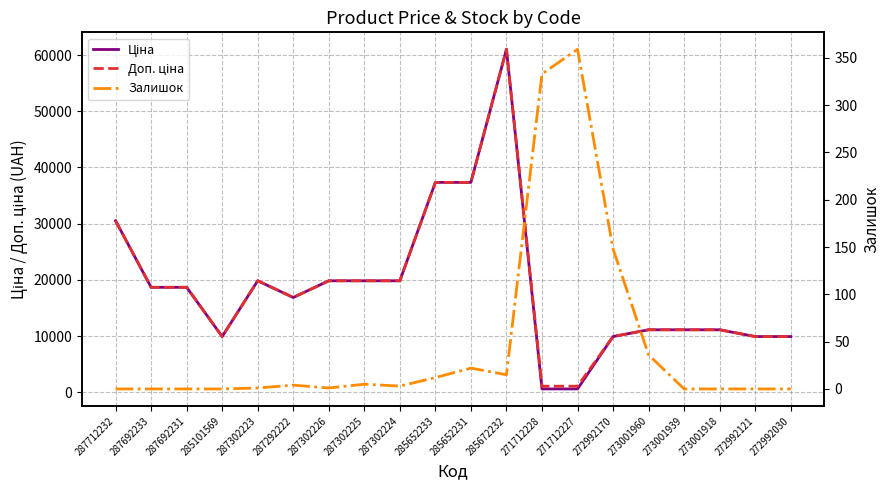

At which label does Ціна reach its peak?

285672232